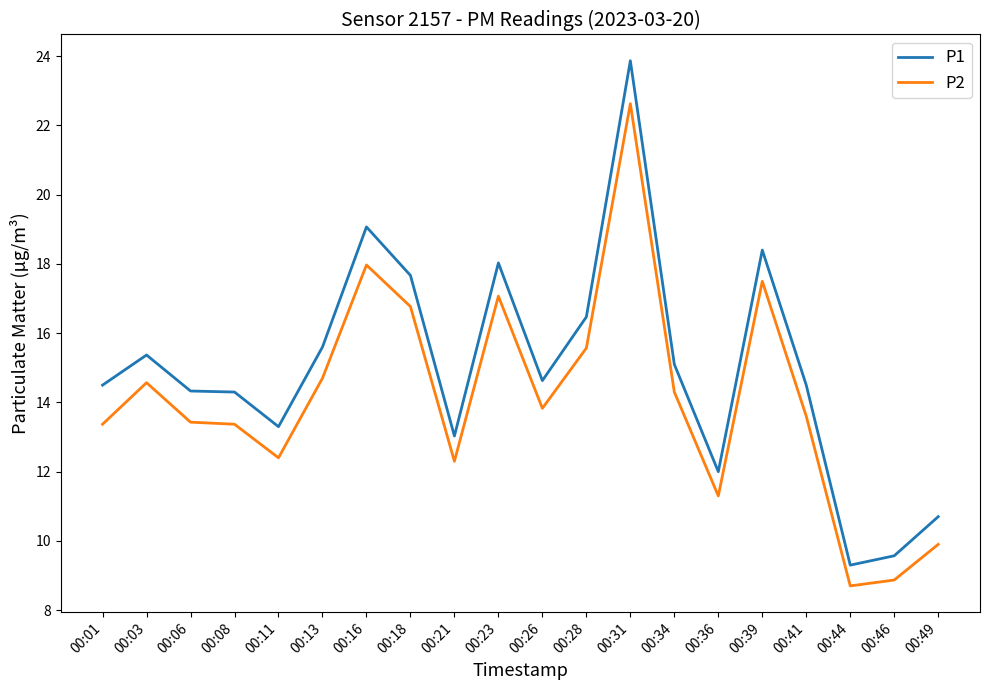

Is this an area chart (filled region under the line)?

No